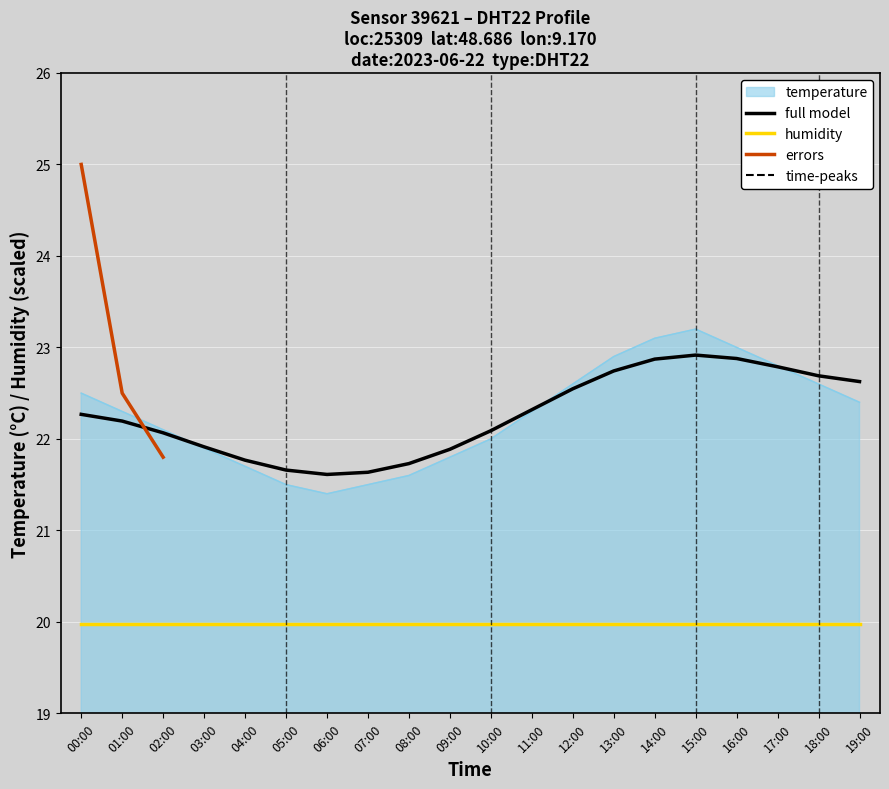

What is the ratio of the value at 09:00 to the value at 11:00?

1.0